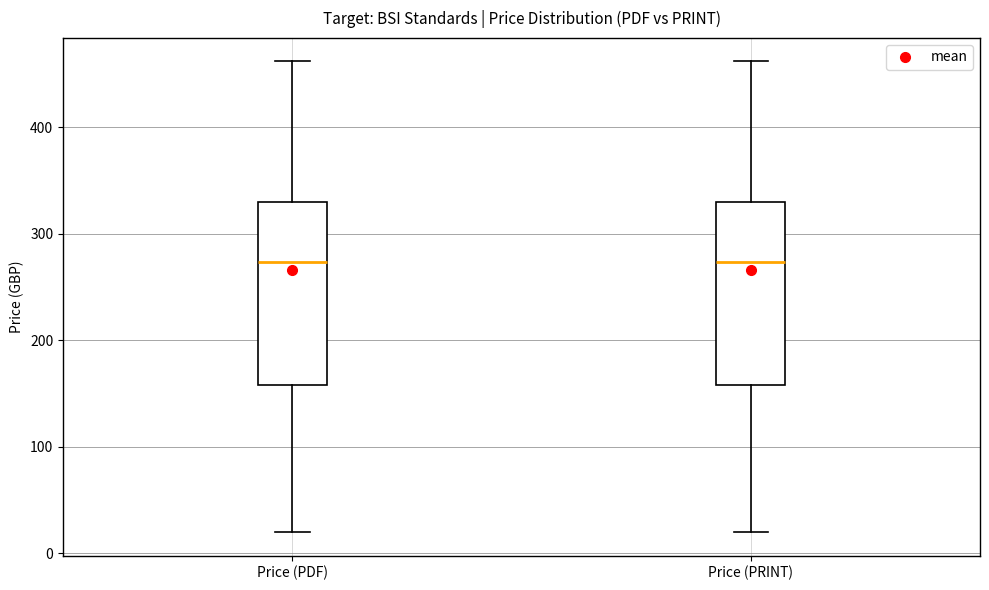

Reading left to right, transcribe this box plot: for each box, give where its median line is, the range the box spans, and where its two whiskers end, as read against the y-axis. The values are not printed on the chart, so give them approximately, as read against the axis.

Price (PDF): median 270, box 160 to 330, whiskers 20 to 460
Price (PRINT): median 270, box 160 to 330, whiskers 20 to 460